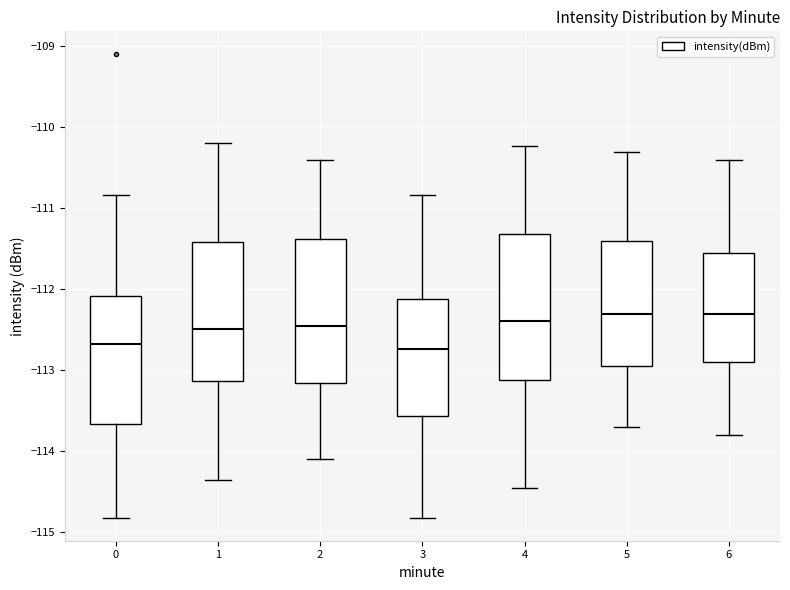

Where does the median line of the box at x = 1 sit on the y-axis? The values are not printed on the chart, so give them approximately, as read against the axis.

-112.5